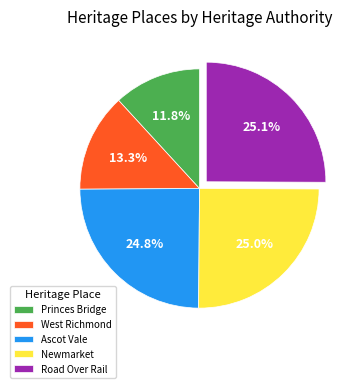

Does West Richmond represent more than half of the total?

No